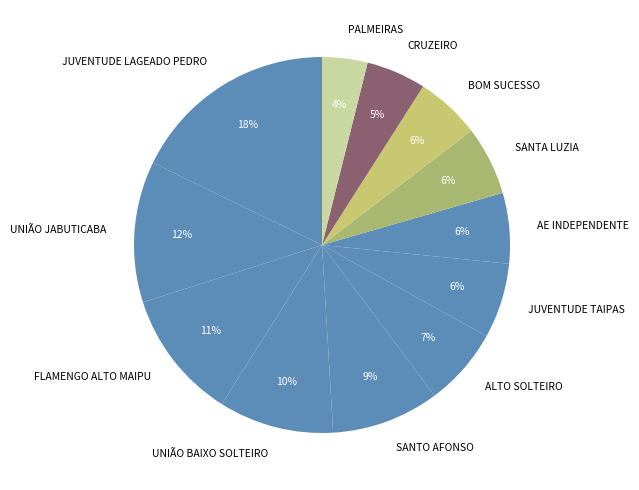

Which category has the biggest portion of the pie?

JUVENTUDE LAGEADO PEDRO